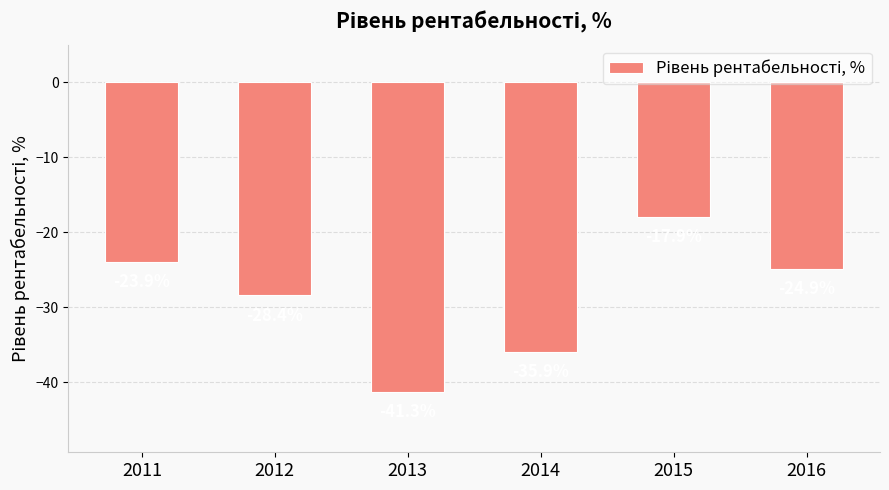

At which label does the data first exceed -24?

2011